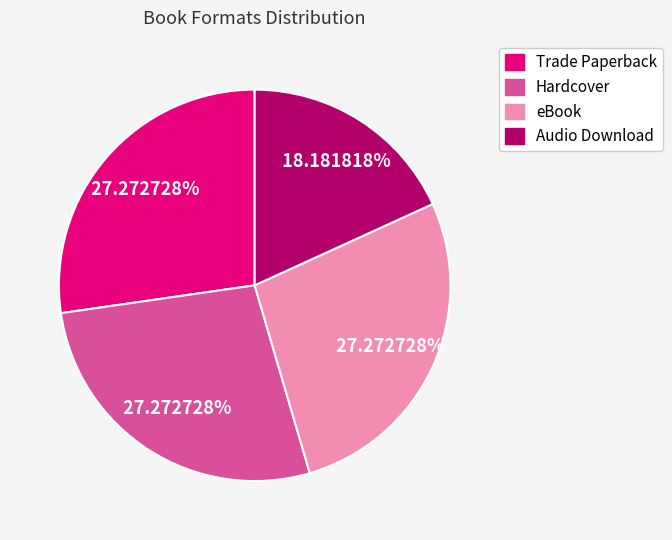

To the nearest percent, what is the difference between the largest and smallest slice percentages?

9%